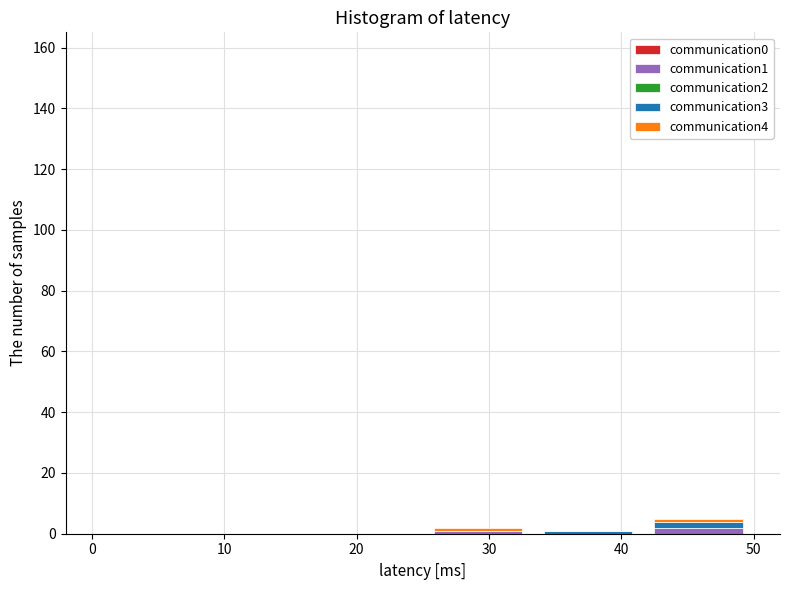

What is the total height of the stacked bar covering 42 to 50 on the x-axis? Neither the bar edges nor the heights are printed on the chart, so give them approximately, as read against the axes.

6